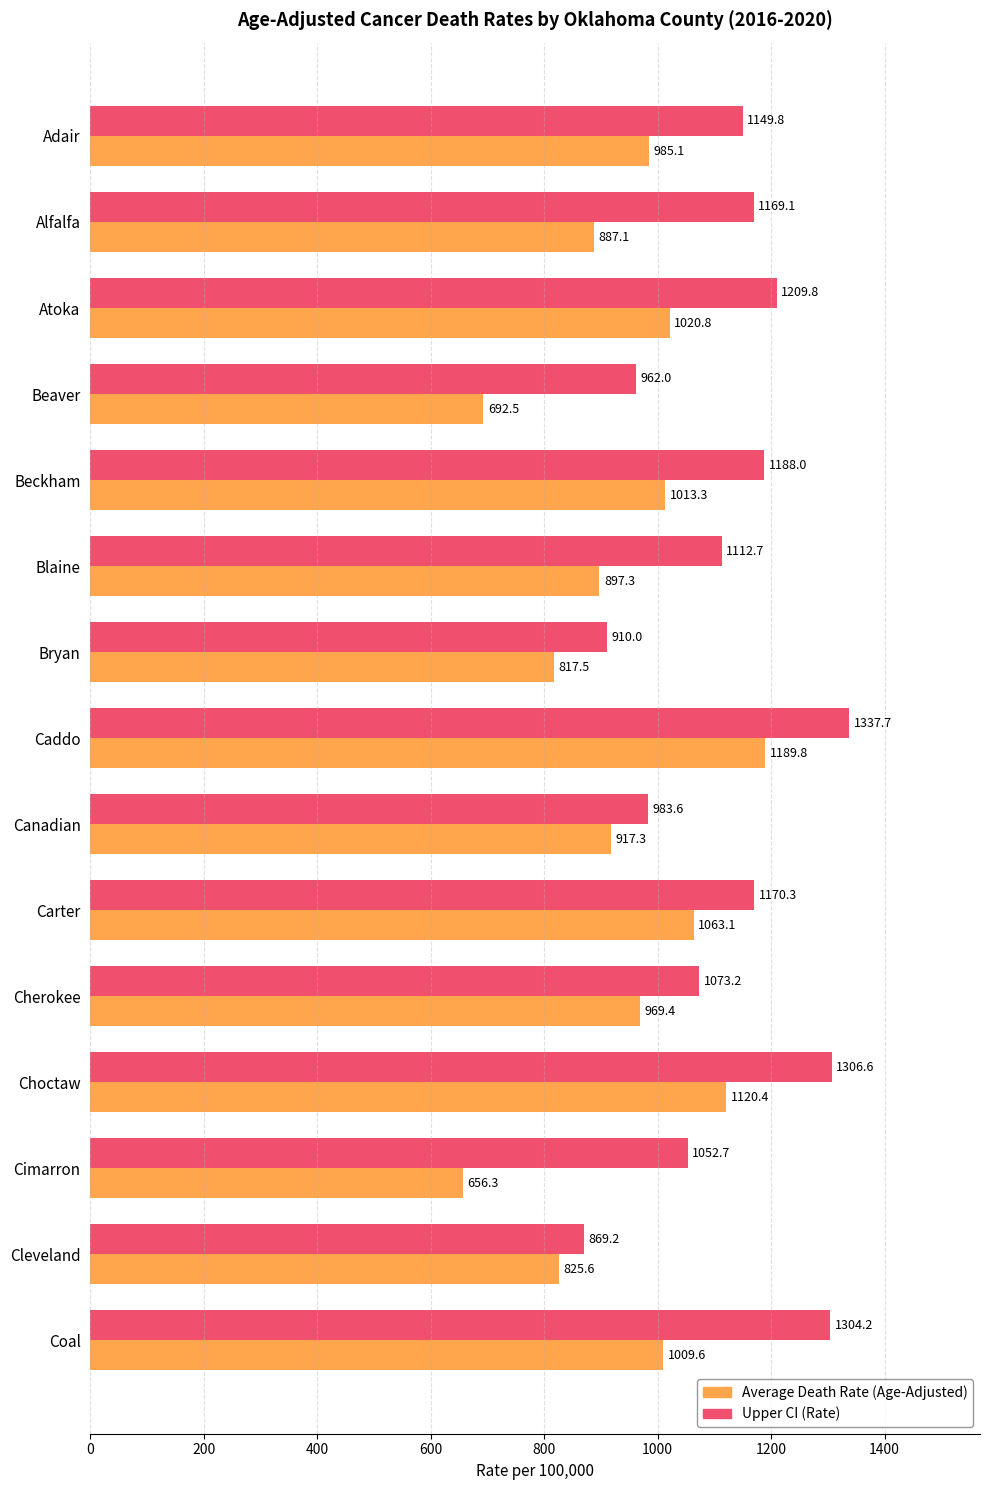

What is the difference between the highest and lowest values at Alfalfa?

282.0